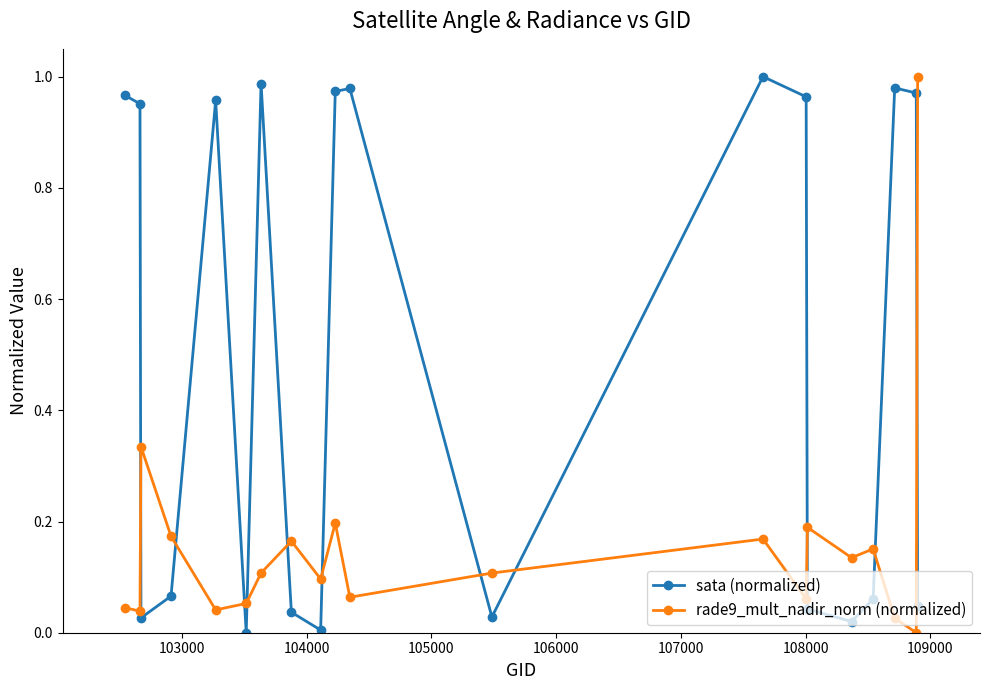

Rank the series by their average value, from highest to lowest.

sata (normalized), rade9_mult_nadir_norm (normalized)